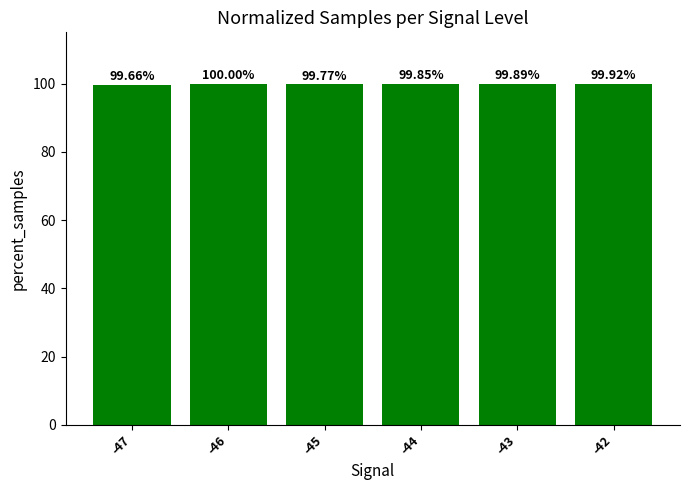

Approximately how many times larger is the value at -43 compared to -47?

1.0